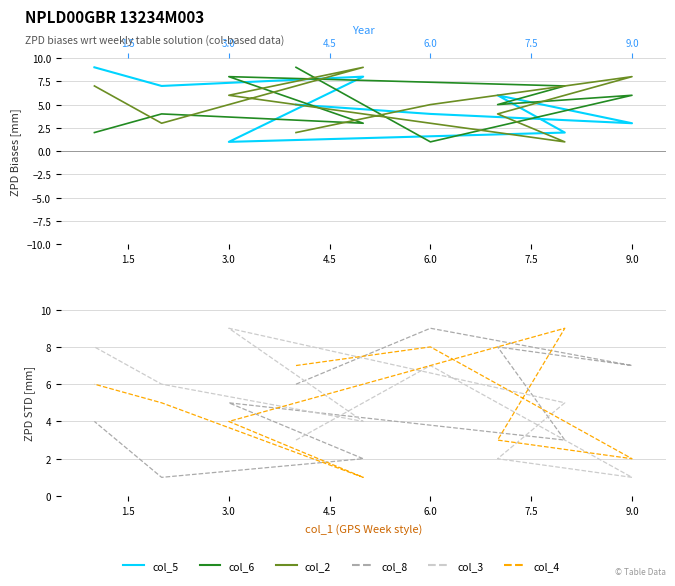

What is the difference between the maximum and minimum values in the col_4 series?

8